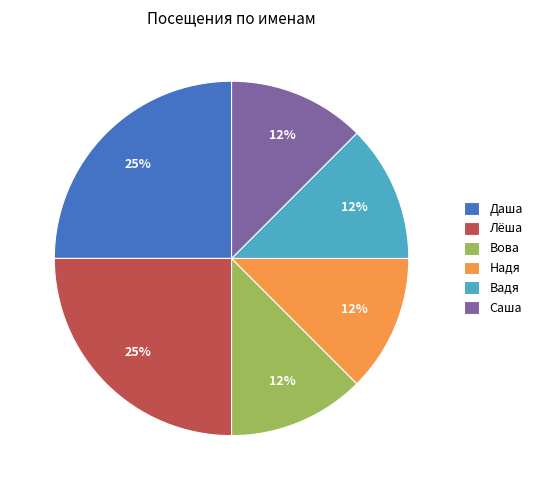

True or false: Надя accounts for 12% of the total.

True